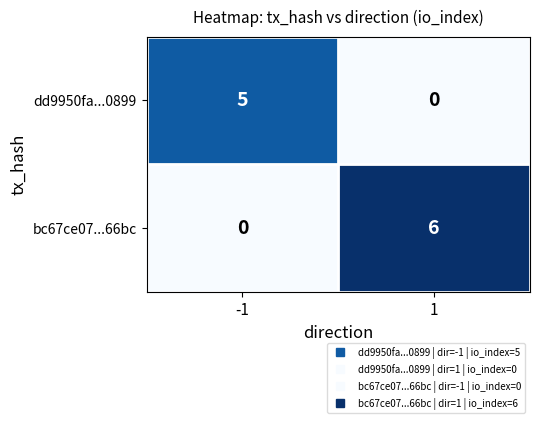

Which series has the largest total across all categories?

bc67ce07...66bc